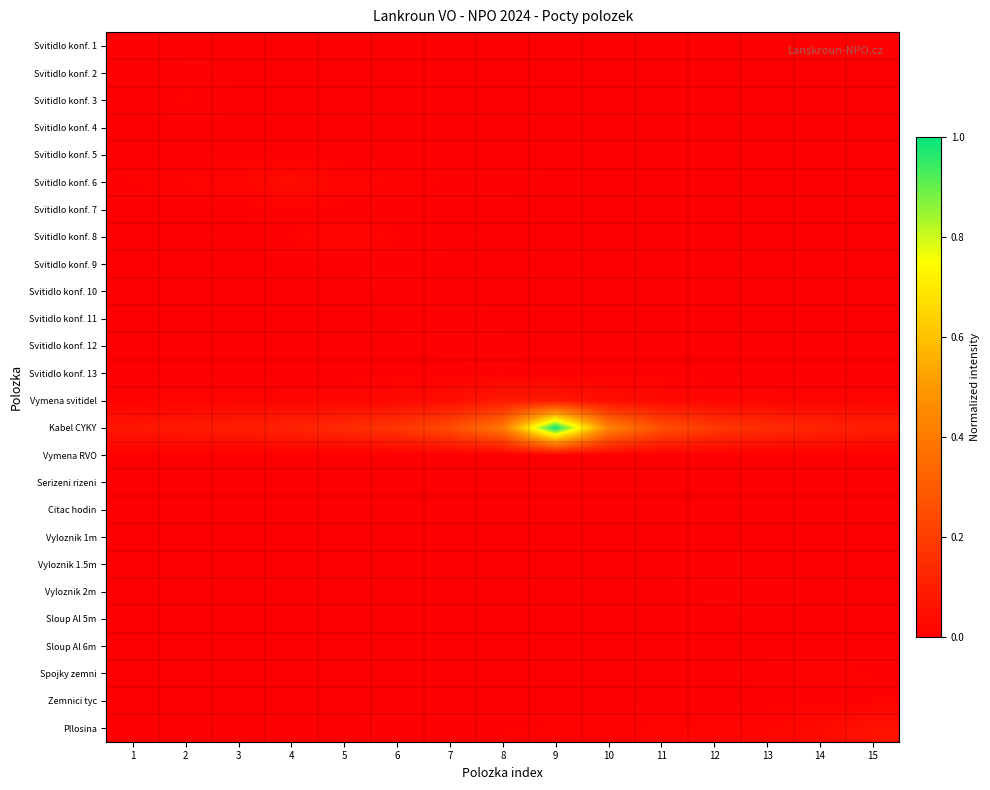

Reading left to right, extract all data points from this chart.

Svitidlo konf. 1: 1=0.0	2=0.0	3=0.0	4=0.0	5=0.0	6=0.0	7=0.0	8=0.0	9=0.0	10=0.0	11=0.0	12=0.0	13=0.0	14=0.0	15=0.0
Svitidlo konf. 2: 1=0.0	2=0.0	3=0.0	4=0.0	5=0.0	6=0.0	7=0.0	8=0.0	9=0.0	10=0.0	11=0.0	12=0.0	13=0.0	14=0.0	15=0.0
Svitidlo konf. 3: 1=0.0	2=0.0	3=0.0	4=0.0	5=0.0	6=0.0	7=0.0	8=0.0	9=0.0	10=0.0	11=0.0	12=0.0	13=0.0	14=0.0	15=0.0
Svitidlo konf. 4: 1=0.0	2=0.0	3=0.0	4=0.0	5=0.0	6=0.0	7=0.0	8=0.0	9=0.0	10=0.0	11=0.0	12=0.0	13=0.0	14=0.0	15=0.0
Svitidlo konf. 5: 1=0.0	2=0.0	3=0.0	4=0.0	5=0.0	6=0.0	7=0.0	8=0.0	9=0.0	10=0.0	11=0.0	12=0.0	13=0.0	14=0.0	15=0.0
Svitidlo konf. 6: 1=0.0	2=0.0	3=0.0	4=0.0	5=0.0	6=0.0	7=0.0	8=0.0	9=0.0	10=0.0	11=0.0	12=0.0	13=0.0	14=0.0	15=0.0
Svitidlo konf. 7: 1=0.0	2=0.0	3=0.0	4=0.0	5=0.0	6=0.0	7=0.0	8=0.0	9=0.0	10=0.0	11=0.0	12=0.0	13=0.0	14=0.0	15=0.0
Svitidlo konf. 8: 1=0.0	2=0.0	3=0.0	4=0.0	5=0.0	6=0.0	7=0.0	8=0.0	9=0.0	10=0.0	11=0.0	12=0.0	13=0.0	14=0.0	15=0.0
Svitidlo konf. 9: 1=0.0	2=0.0	3=0.0	4=0.0	5=0.0	6=0.0	7=0.0	8=0.0	9=0.0	10=0.0	11=0.0	12=0.0	13=0.0	14=0.0	15=0.0
Svitidlo konf. 10: 1=0.0	2=0.0	3=0.0	4=0.0	5=0.0	6=0.0	7=0.0	8=0.0	9=0.0	10=0.0	11=0.0	12=0.0	13=0.0	14=0.0	15=0.0
Svitidlo konf. 11: 1=0.0	2=0.0	3=0.0	4=0.0	5=0.0	6=0.0	7=0.0	8=0.0	9=0.0	10=0.0	11=0.0	12=0.0	13=0.0	14=0.0	15=0.0
Svitidlo konf. 12: 1=0.0	2=0.0	3=0.0	4=0.0	5=0.0	6=0.0	7=0.0	8=0.0	9=0.0	10=0.0	11=0.0	12=0.0	13=0.0	14=0.0	15=0.0
Svitidlo konf. 13: 1=0.0	2=0.0	3=0.0	4=0.0	5=0.0	6=0.0	7=0.0	8=0.0	9=0.0	10=0.0	11=0.0	12=0.0	13=0.0	14=0.0	15=0.0
Vymena svitidel: 1=0.0	2=0.0	3=0.0	4=0.0	5=0.0	6=0.0	7=0.0	8=0.1	9=0.1	10=0.0	11=0.0	12=0.0	13=0.0	14=0.0	15=0.0
Kabel CYKY: 1=0.1	2=0.1	3=0.1	4=0.1	5=0.1	6=0.2	7=0.2	8=0.4	9=1.0	10=0.4	11=0.3	12=0.2	13=0.1	14=0.1	15=0.1
Vymena RVO: 1=0.0	2=0.0	3=0.0	4=0.0	5=0.0	6=0.0	7=0.0	8=0.0	9=0.0	10=0.0	11=0.0	12=0.0	13=0.0	14=0.0	15=0.0
Serizeni rizeni: 1=0.0	2=0.0	3=0.0	4=0.0	5=0.0	6=0.0	7=0.0	8=0.0	9=0.0	10=0.0	11=0.0	12=0.0	13=0.0	14=0.0	15=0.0
Citac hodin: 1=0.0	2=0.0	3=0.0	4=0.0	5=0.0	6=0.0	7=0.0	8=0.0	9=0.0	10=0.0	11=0.0	12=0.0	13=0.0	14=0.0	15=0.0
Vyloznik 1m: 1=0.0	2=0.0	3=0.0	4=0.0	5=0.0	6=0.0	7=0.0	8=0.0	9=0.0	10=0.0	11=0.0	12=0.0	13=0.0	14=0.0	15=0.0
Vyloznik 1.5m: 1=0.0	2=0.0	3=0.0	4=0.0	5=0.0	6=0.0	7=0.0	8=0.0	9=0.0	10=0.0	11=0.0	12=0.0	13=0.0	14=0.0	15=0.0
Vyloznik 2m: 1=0.0	2=0.0	3=0.0	4=0.0	5=0.0	6=0.0	7=0.0	8=0.0	9=0.0	10=0.0	11=0.0	12=0.0	13=0.0	14=0.0	15=0.0
Sloup Al 5m: 1=0.0	2=0.0	3=0.0	4=0.0	5=0.0	6=0.0	7=0.0	8=0.0	9=0.0	10=0.0	11=0.0	12=0.0	13=0.0	14=0.0	15=0.0
Sloup Al 6m: 1=0.0	2=0.0	3=0.0	4=0.0	5=0.0	6=0.0	7=0.0	8=0.0	9=0.0	10=0.0	11=0.0	12=0.0	13=0.0	14=0.0	15=0.0
Spojky zemni: 1=0.0	2=0.0	3=0.0	4=0.0	5=0.0	6=0.0	7=0.0	8=0.0	9=0.0	10=0.0	11=0.0	12=0.0	13=0.0	14=0.0	15=0.0
Zemnici tyc: 1=0.0	2=0.0	3=0.0	4=0.0	5=0.0	6=0.0	7=0.0	8=0.0	9=0.0	10=0.0	11=0.0	12=0.0	13=0.0	14=0.0	15=0.0
Pllosina: 1=0.0	2=0.0	3=0.0	4=0.0	5=0.0	6=0.0	7=0.0	8=0.0	9=0.0	10=0.0	11=0.0	12=0.0	13=0.0	14=0.0	15=0.1